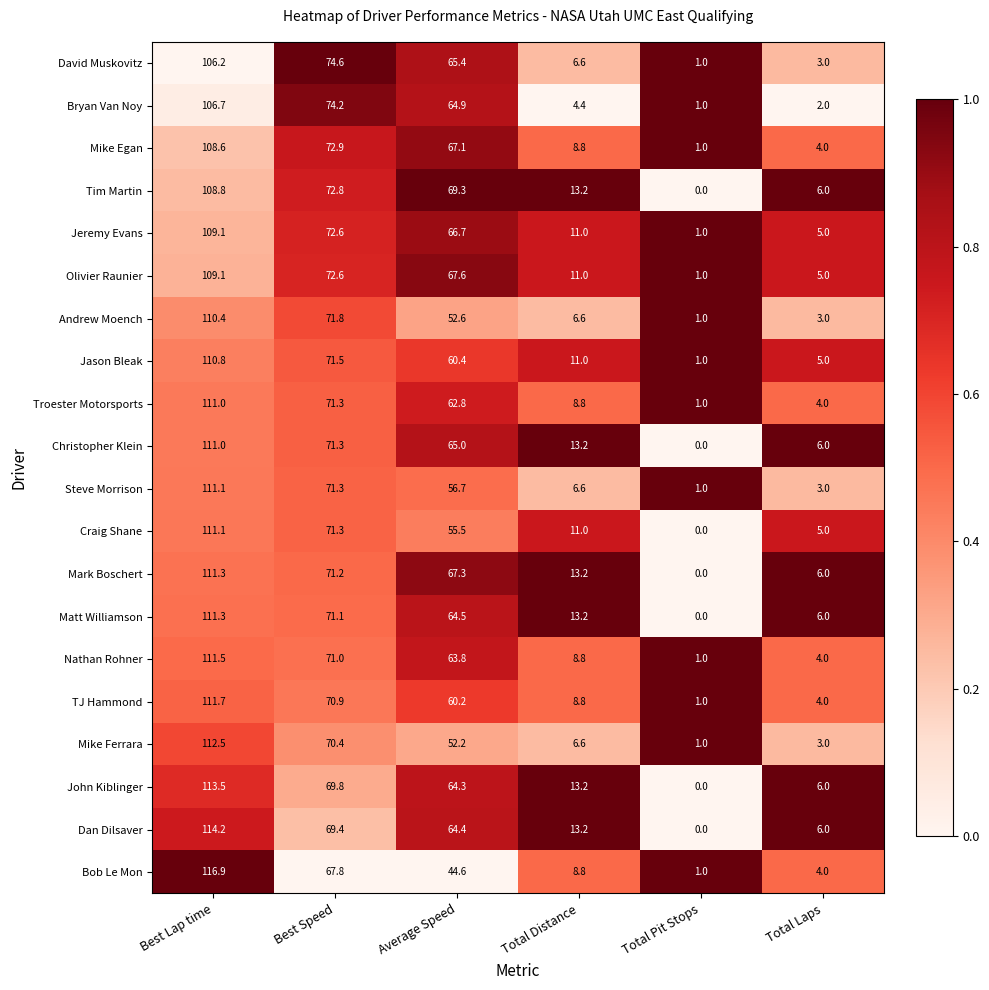

What is the total value across all series at Best Lap time?

2216.8